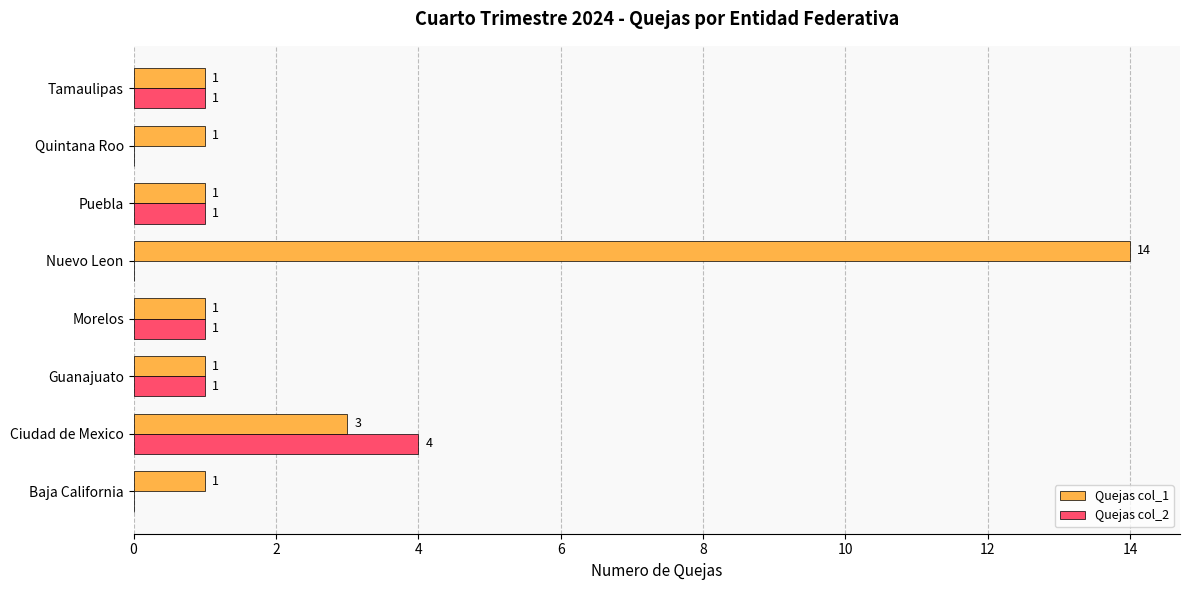

The Quejas col_2 series shows -2 at Baja California. True or false?

False